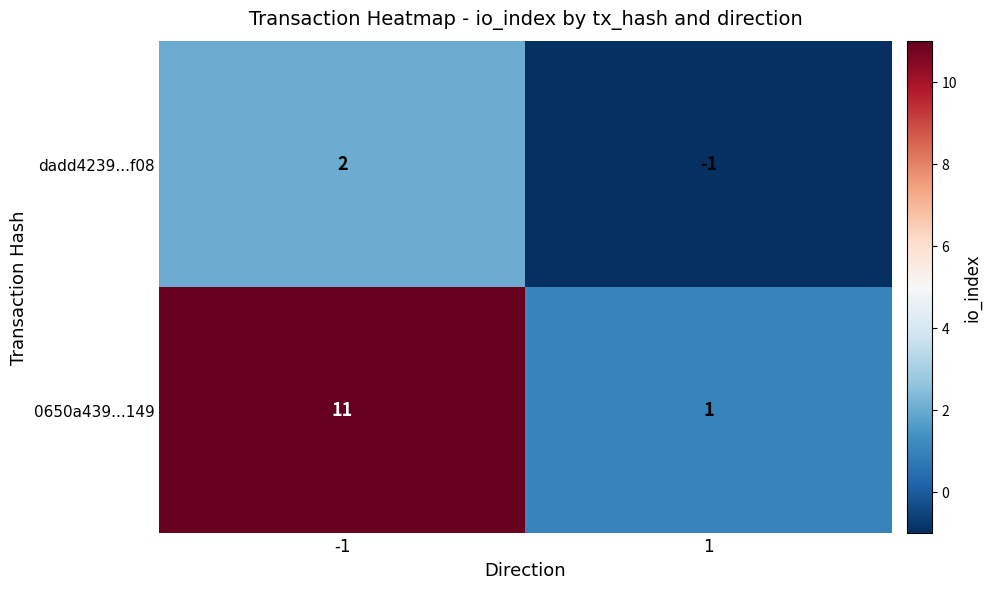

What is the total value across all series at -1?

13